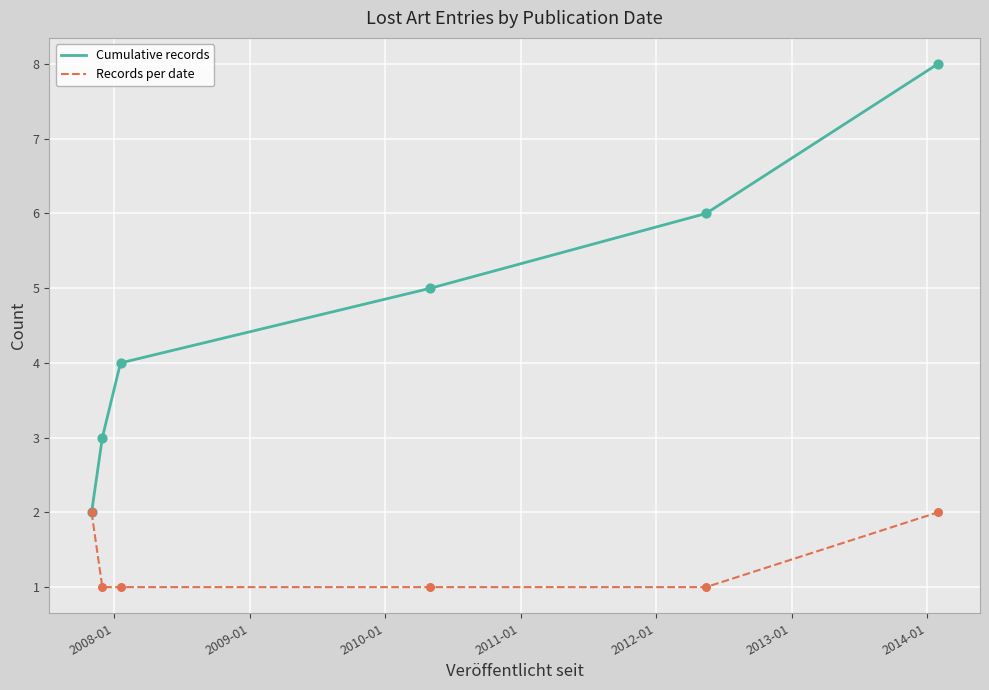

Which series has the largest total across all categories?

Cumulative records